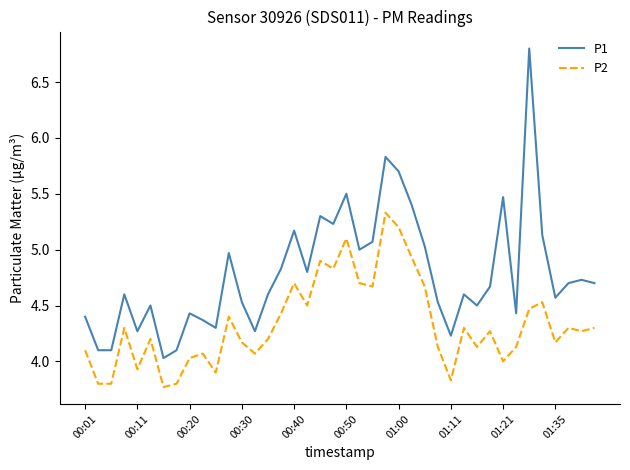

Which series has the largest total across all categories?

P1